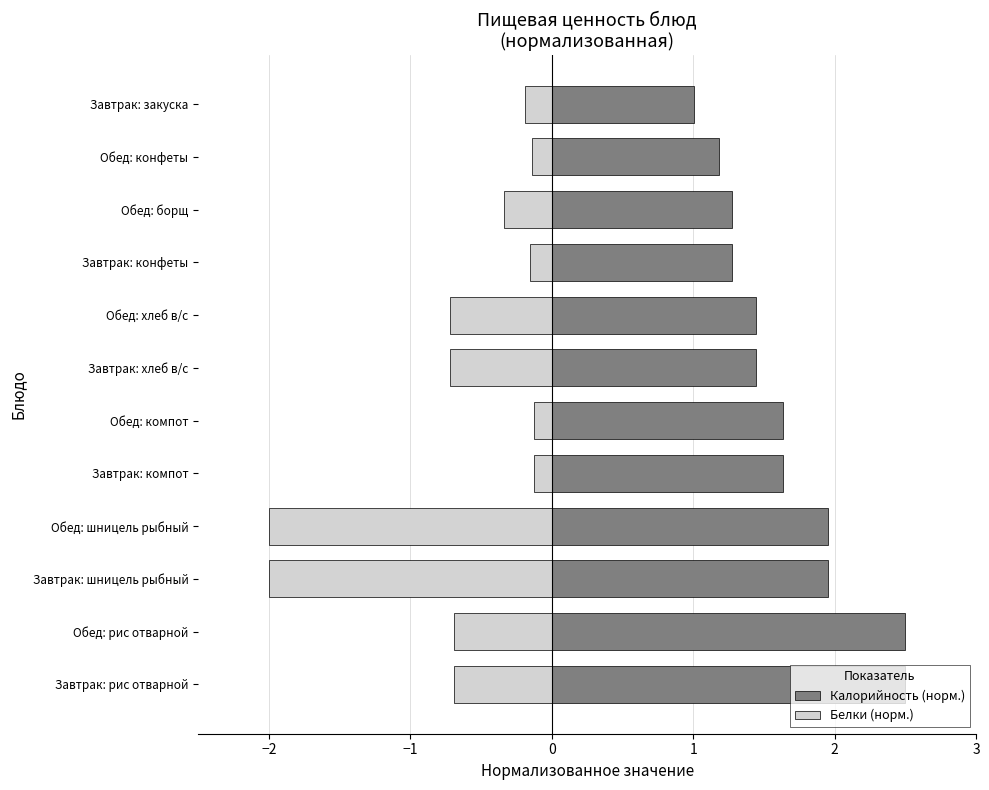

Which series has the largest total across all categories?

Калорийность (норм.)